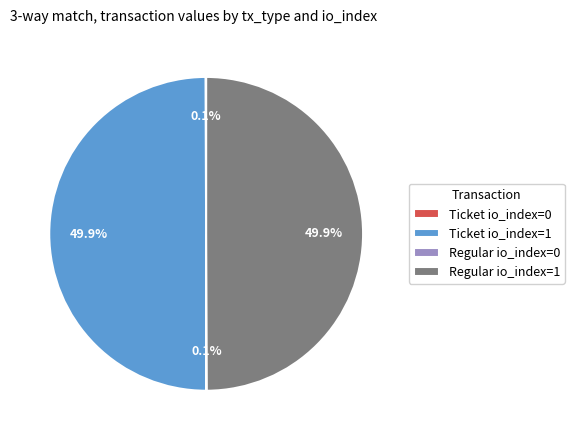

True or false: Regular io_index=1 accounts for 50% of the total.

True